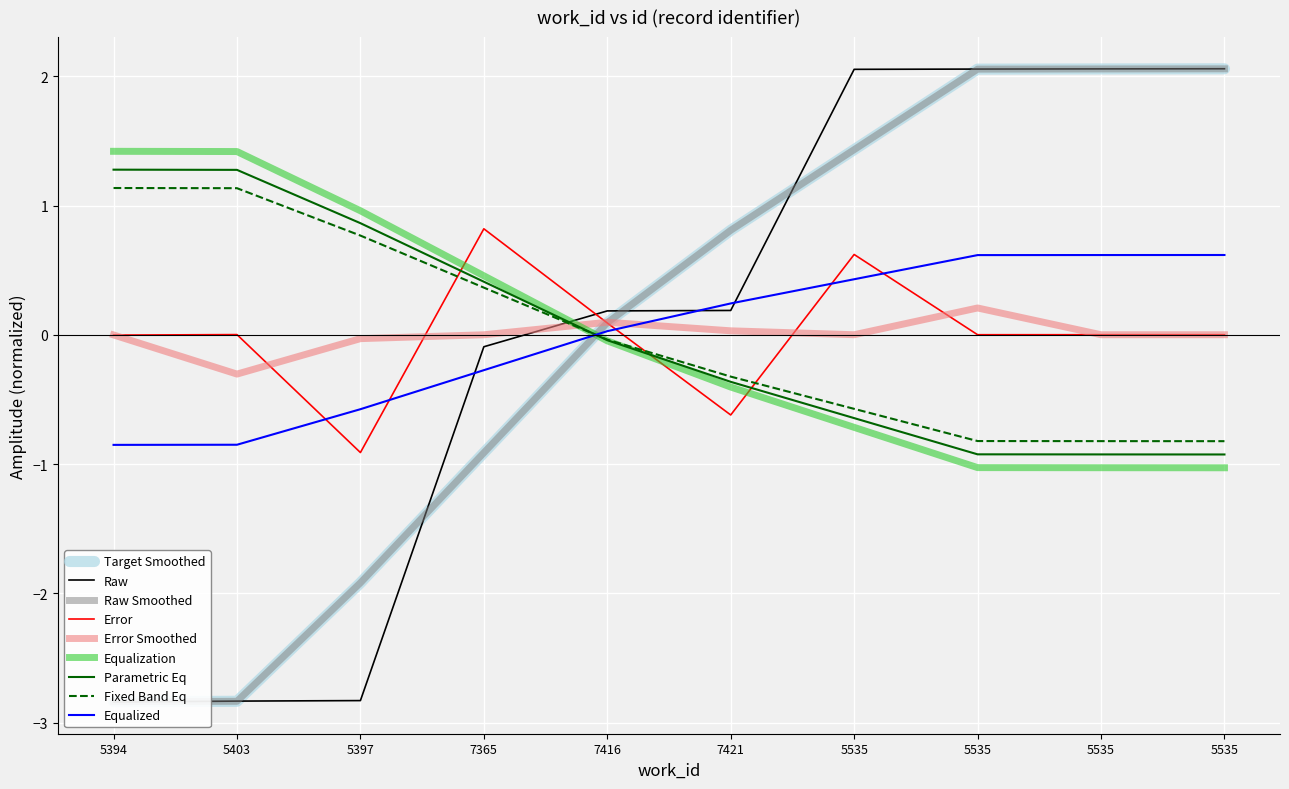

What is the label of the 5th point from the left?

7416